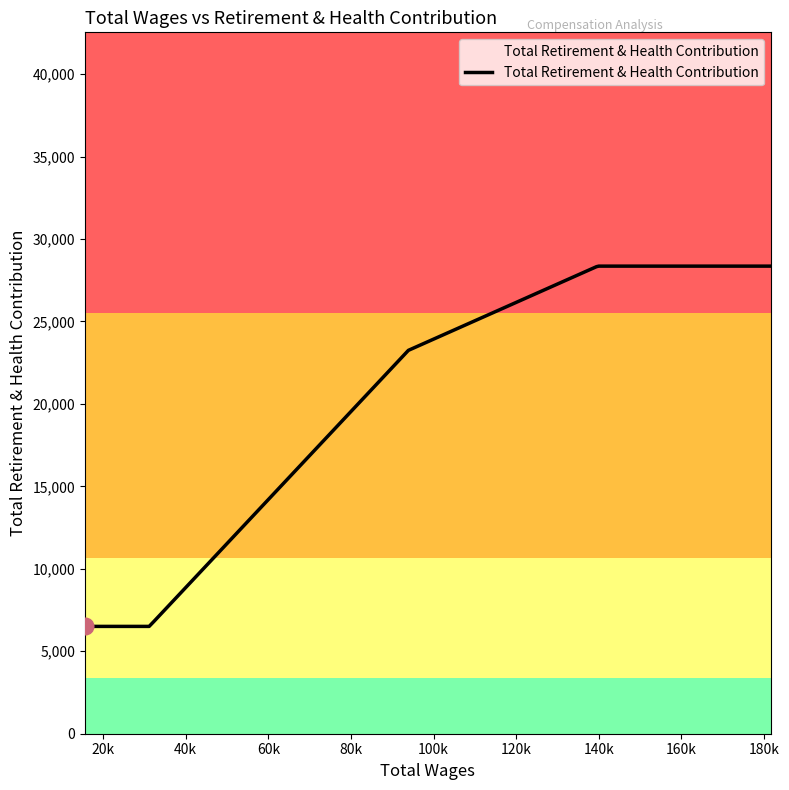

How many lines are shown in the chart?

1